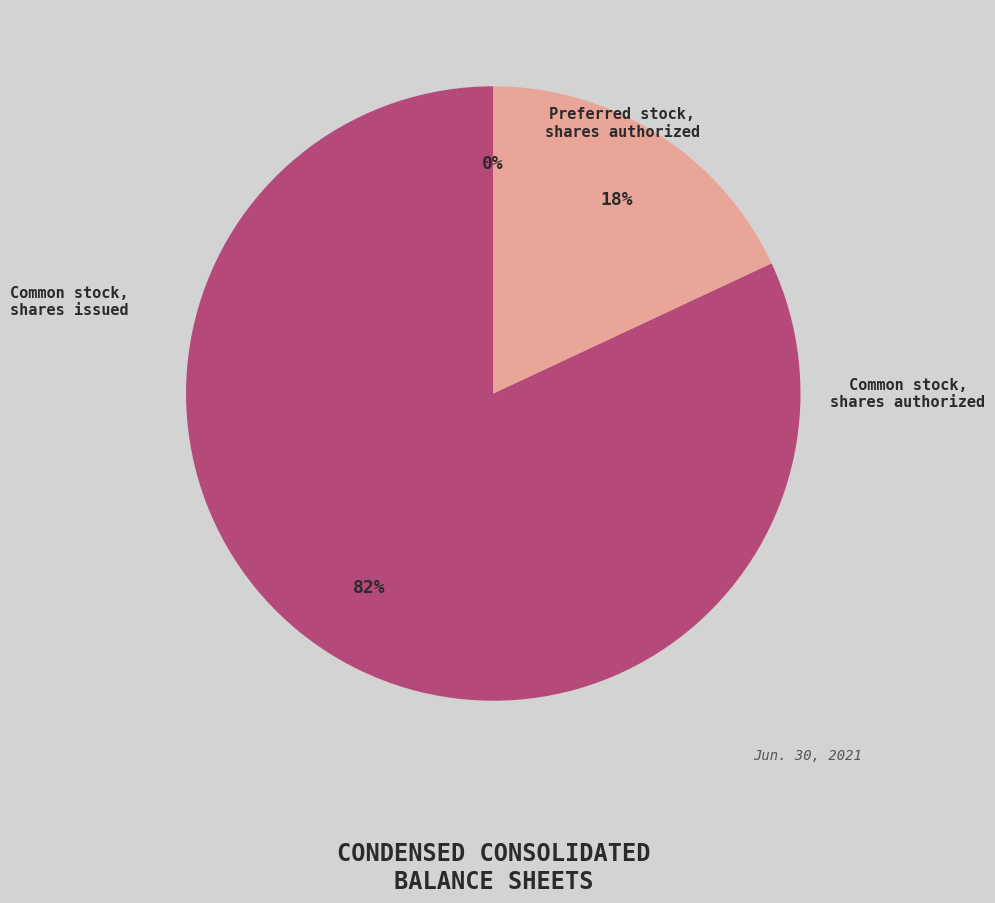

Is the sum of Preferred stock, shares authorized and Common stock, shares issued greater than half?

No